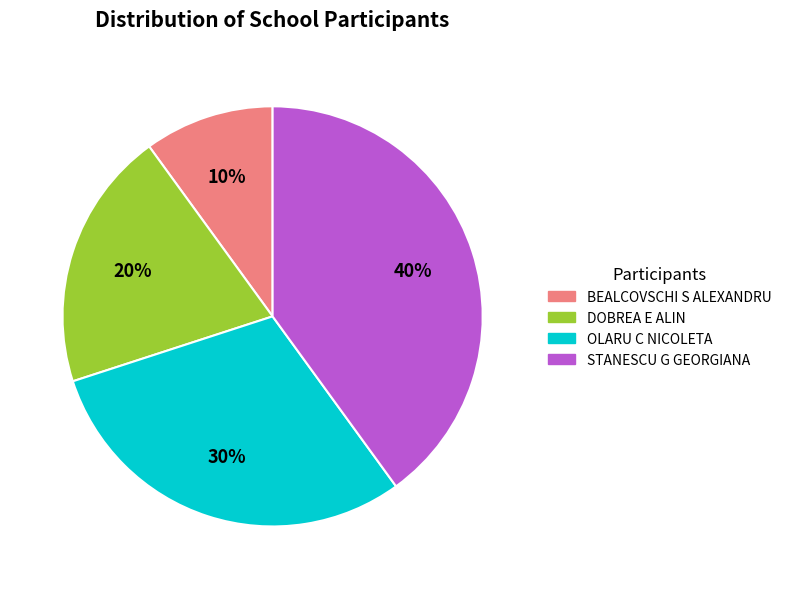

Rank the categories by value from highest to lowest.

STANESCU G GEORGIANA, OLARU C NICOLETA, DOBREA E ALIN, BEALCOVSCHI S ALEXANDRU